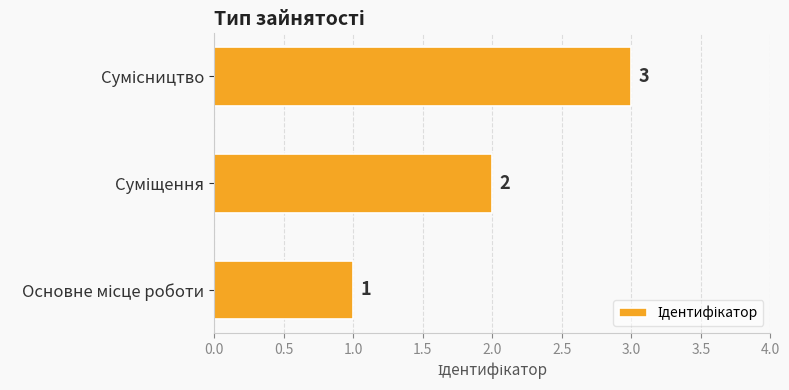

Count the values in the range 1 to 3.

3